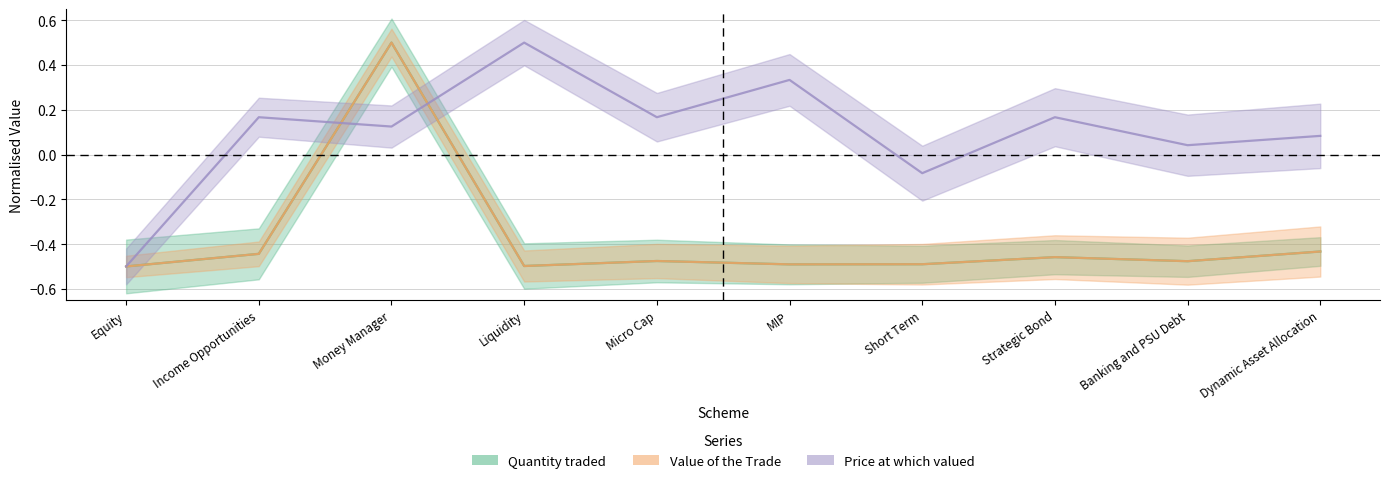

Rank the categories by Quantity traded value from lowest to highest.

Equity, Liquidity, MIP, Short Term, Banking and PSU Debt, Micro Cap, Strategic Bond, Income Opportunities, Dynamic Asset Allocation, Money Manager